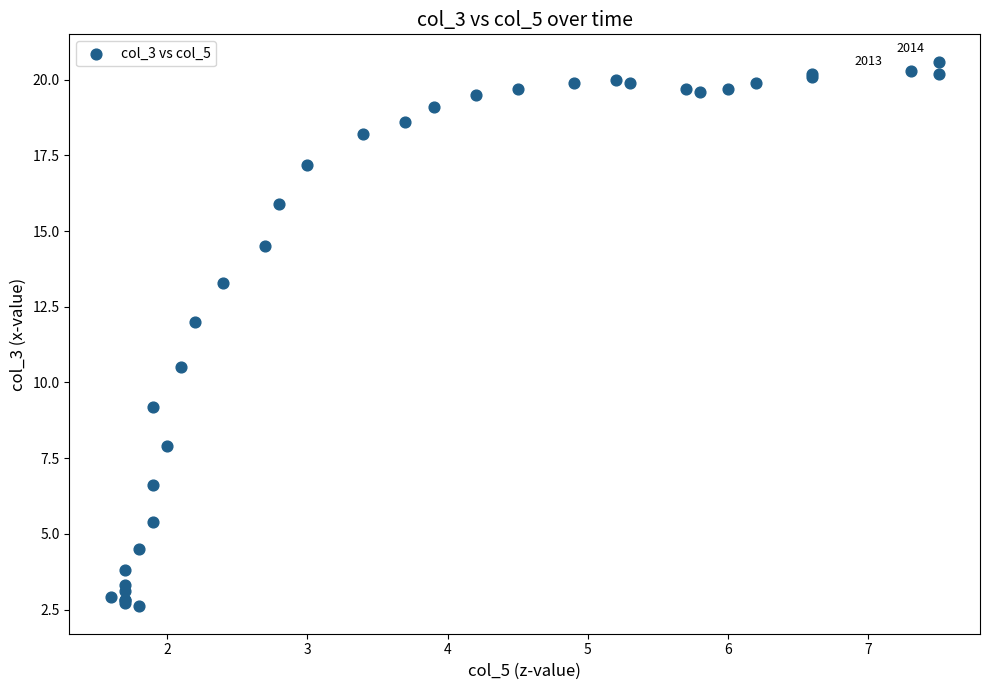

What Y value in the scatter plot is closest to 11?

10.5